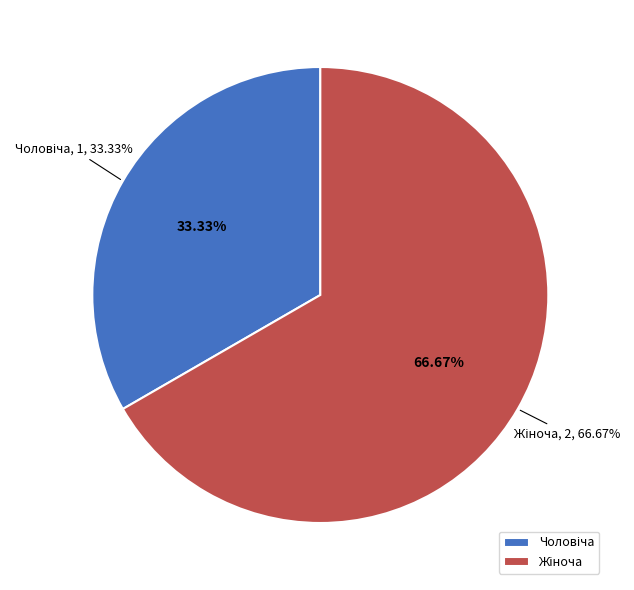

Which category accounts for the majority?

Жіноча